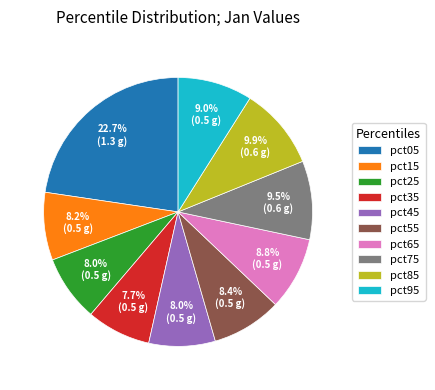

The pct35 slice represents 18% of the pie. True or false?

False